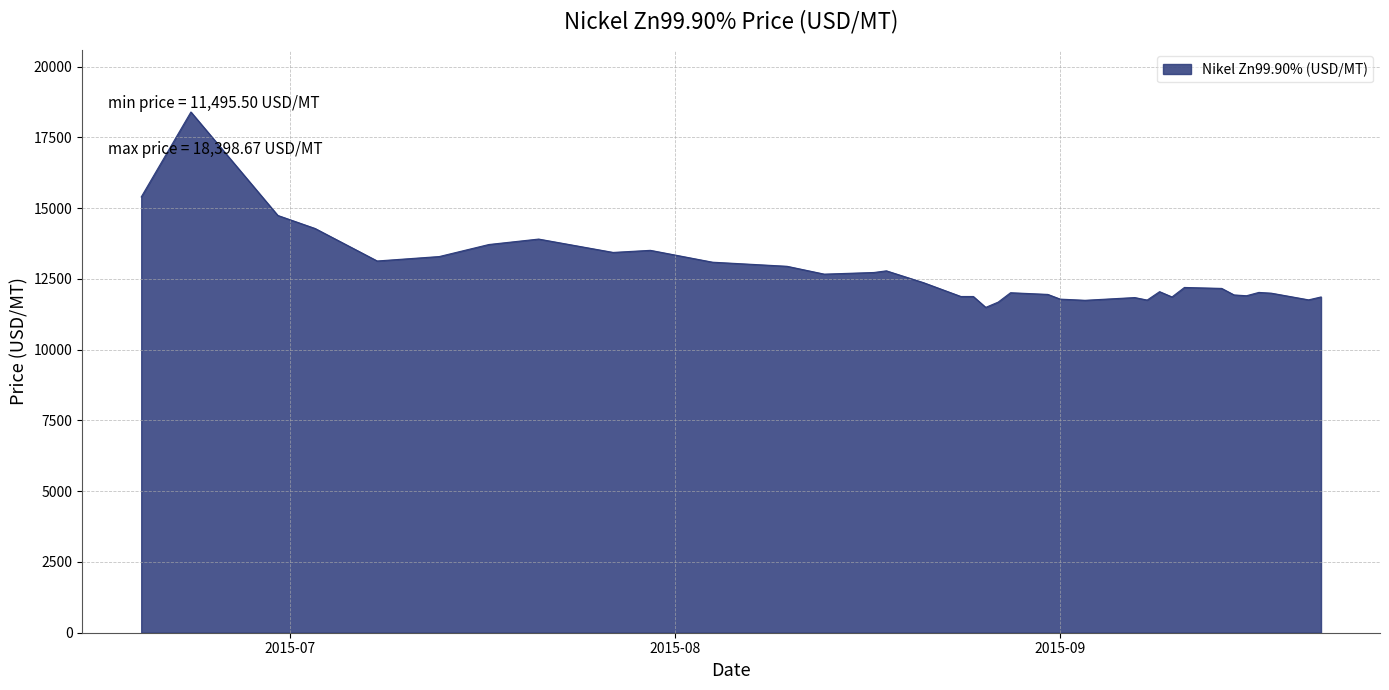

Does the chart display data point markers on the line(s)?

No